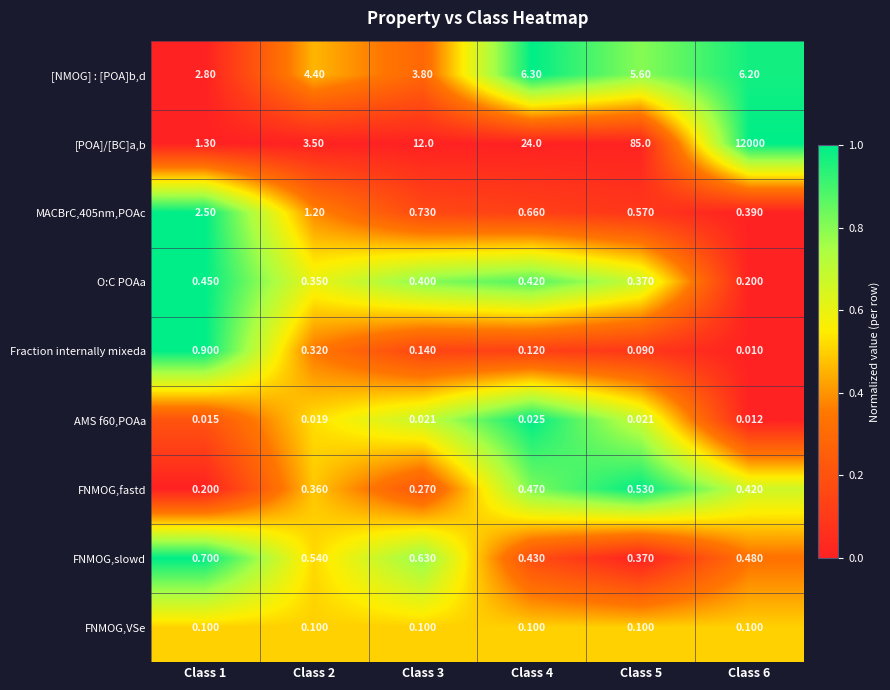

What is the maximum value shown in the chart?

12000.0